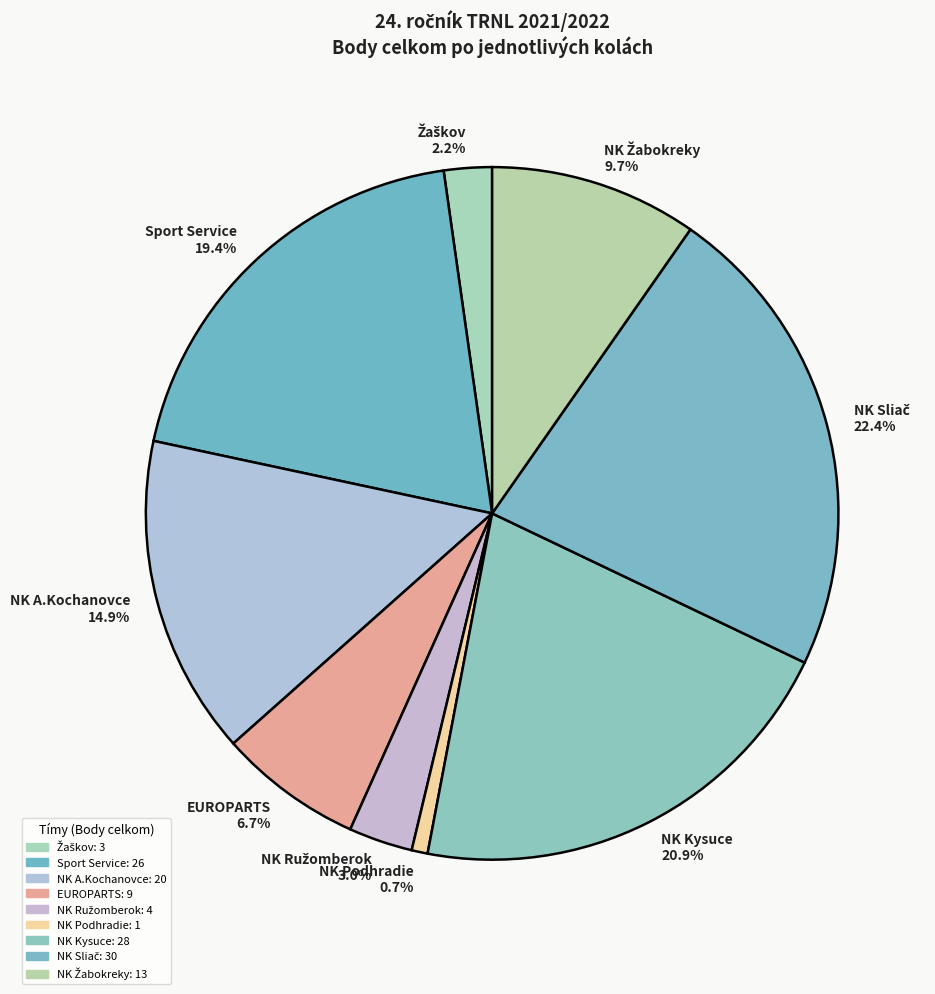

What percentage is the NK Podhradie slice, to the nearest percent?

1%